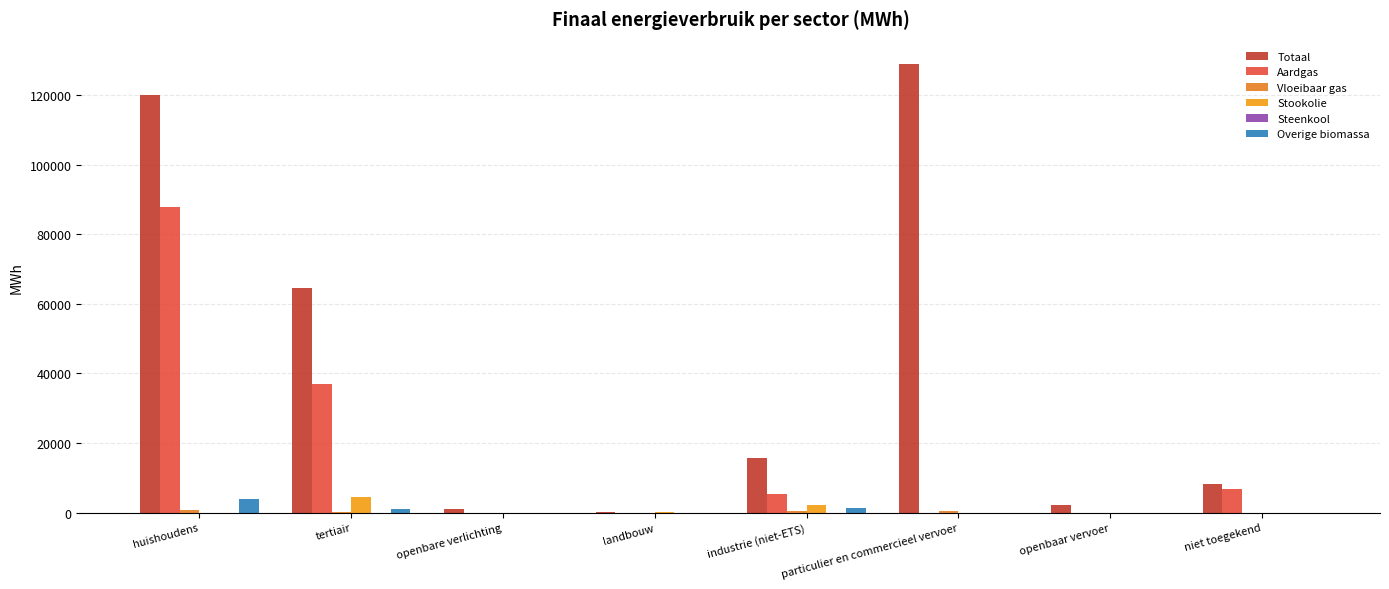

How many categories are shown in the chart?

8